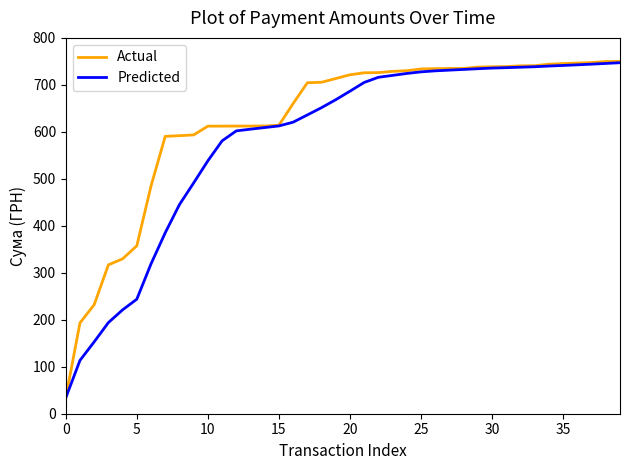

List the series in order of their overall mean, lowest first.

Predicted, Actual